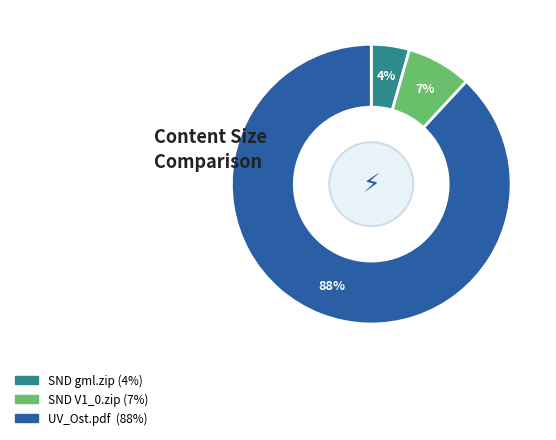

Does any single category account for the majority?

Yes